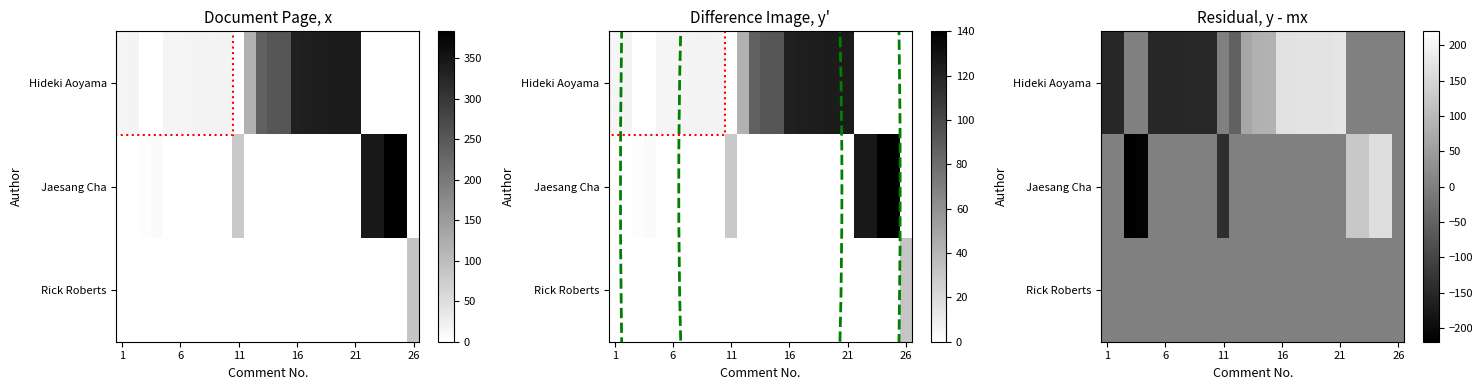

Which series has the widest spread of values?

Jaesang Cha